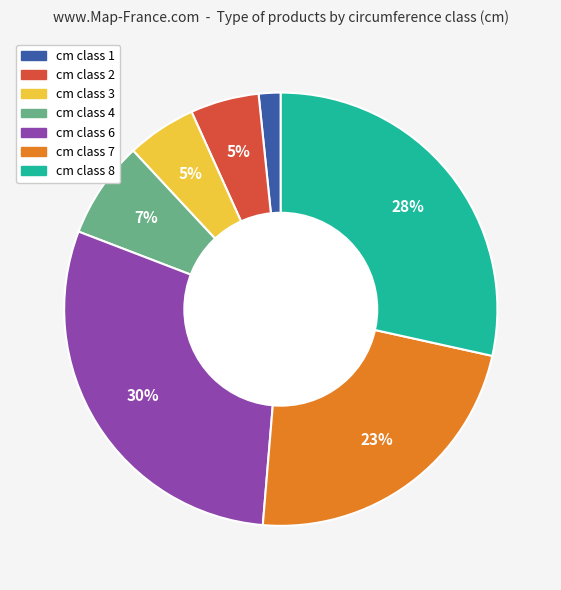

Is there a majority slice in this chart?

No